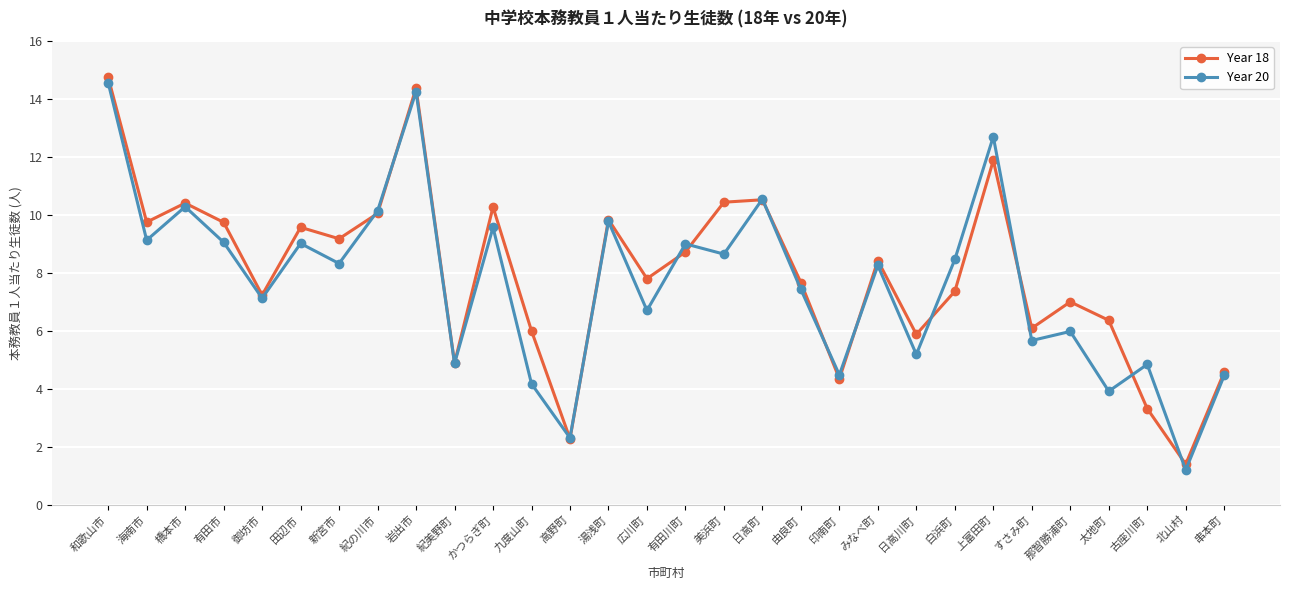

In Year 18, how many points are higher than both neighbors (excluding endpoints)?

9